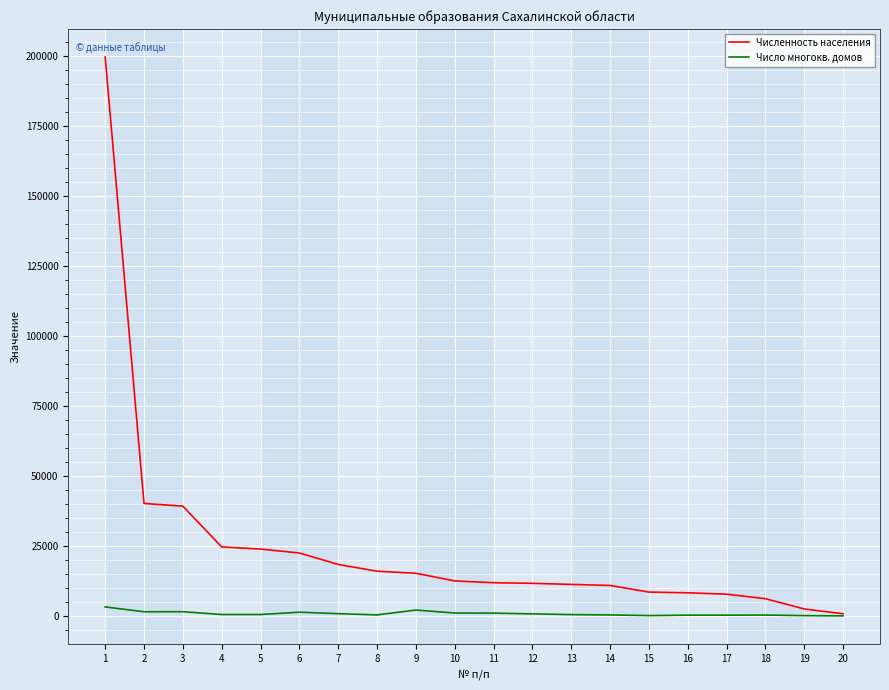

How many lines are shown in the chart?

2